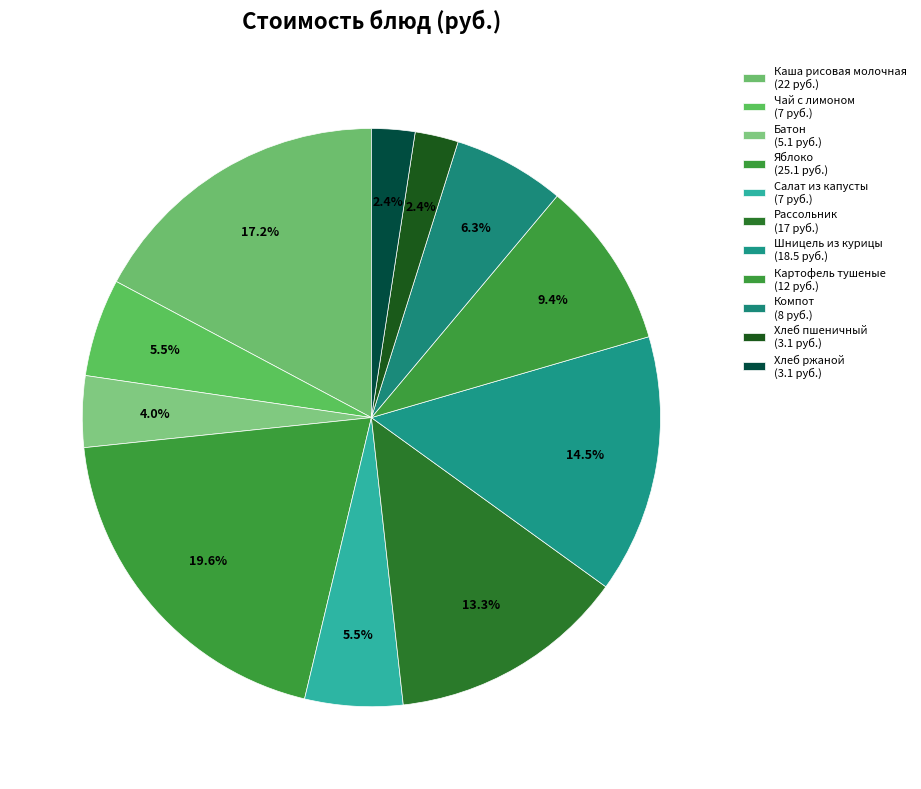

To the nearest percent, what is the difference between the Хлеб пшеничный and Салат из капусты slice percentages?

3%